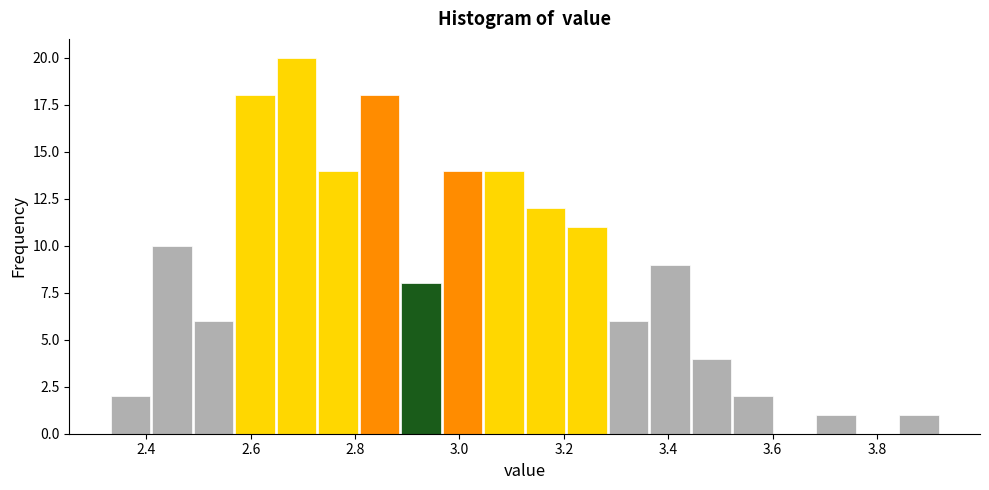

Around what value on the x-axis is the tallest bar? Give the approximate position of its centre, as read against the axis.

2.68